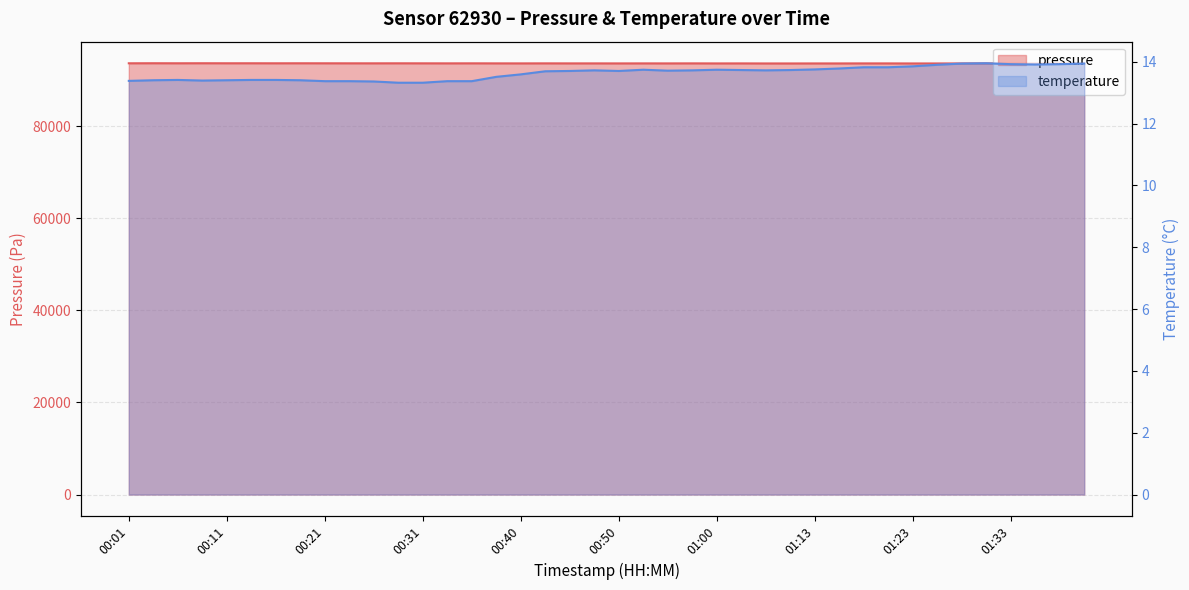

Which series has the largest total across all categories?

pressure